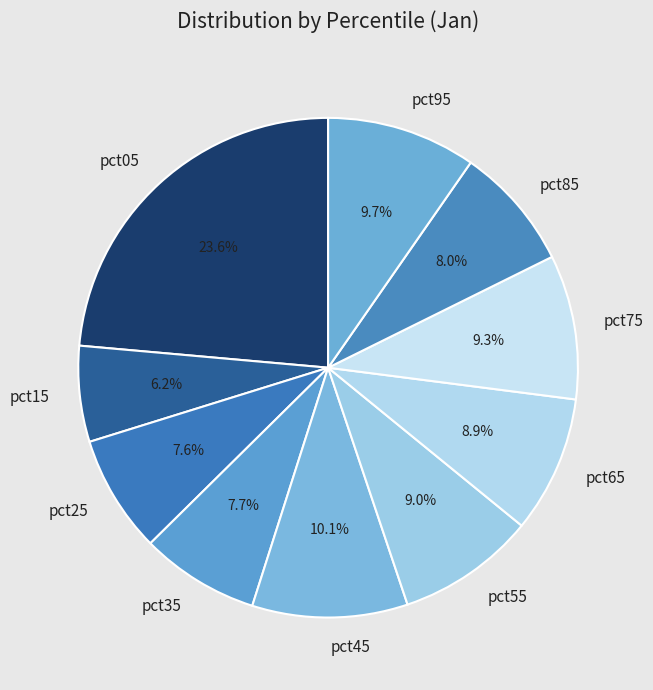

What percentage is the pct05 slice, to the nearest percent?

24%